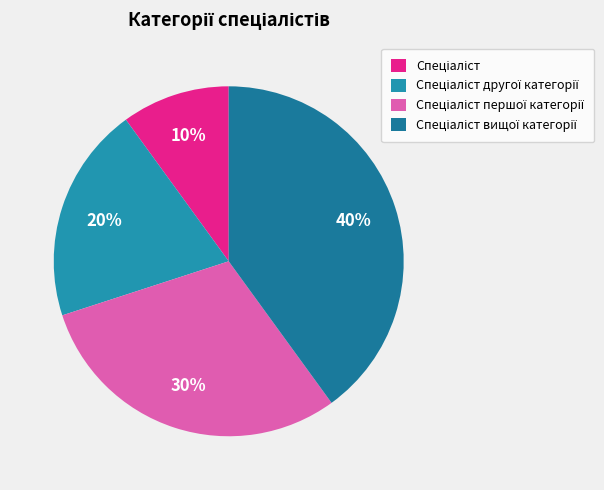

To the nearest percent, what is the difference between the Спеціаліст and Спеціаліст другої категорії slice percentages?

10%